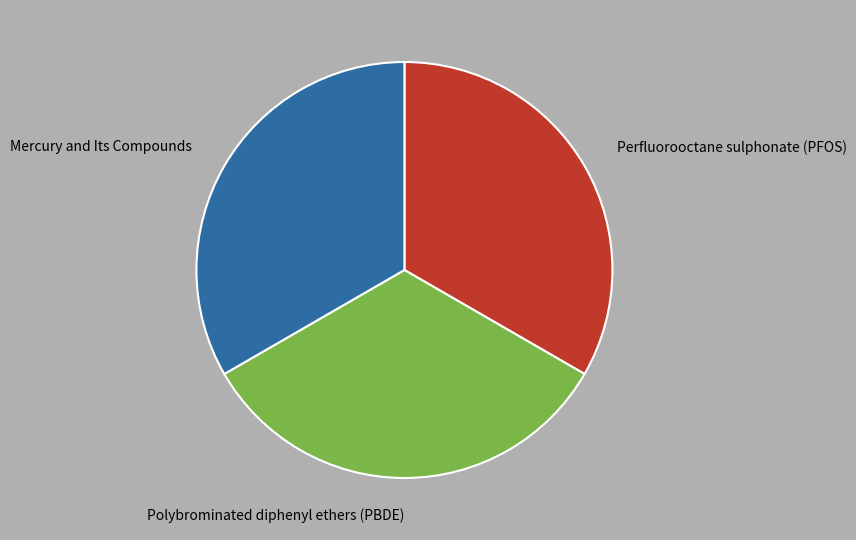

Does Perfluorooctane sulphonate (PFOS) account for over 50% of the chart?

No